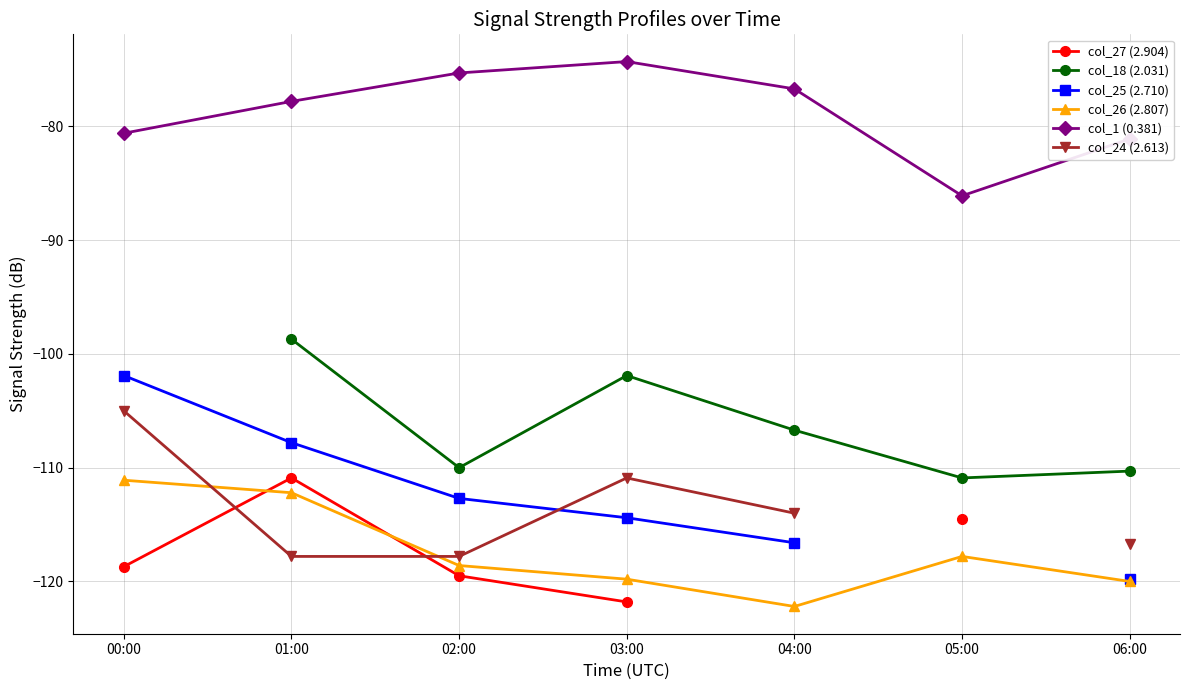

Between 02:00 and 00:00, which is larger?

00:00